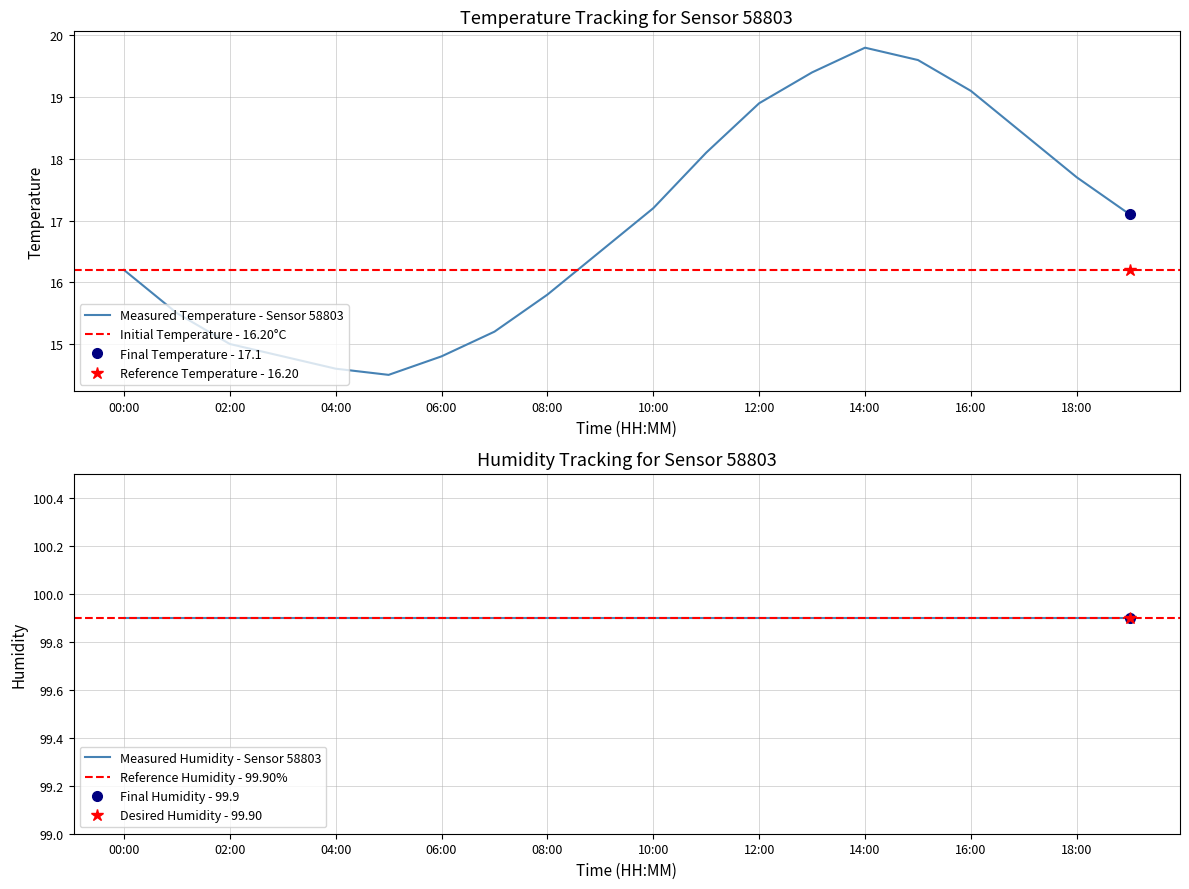

At which label does Measured Temperature - Sensor 58803 first exceed 17?

10:00